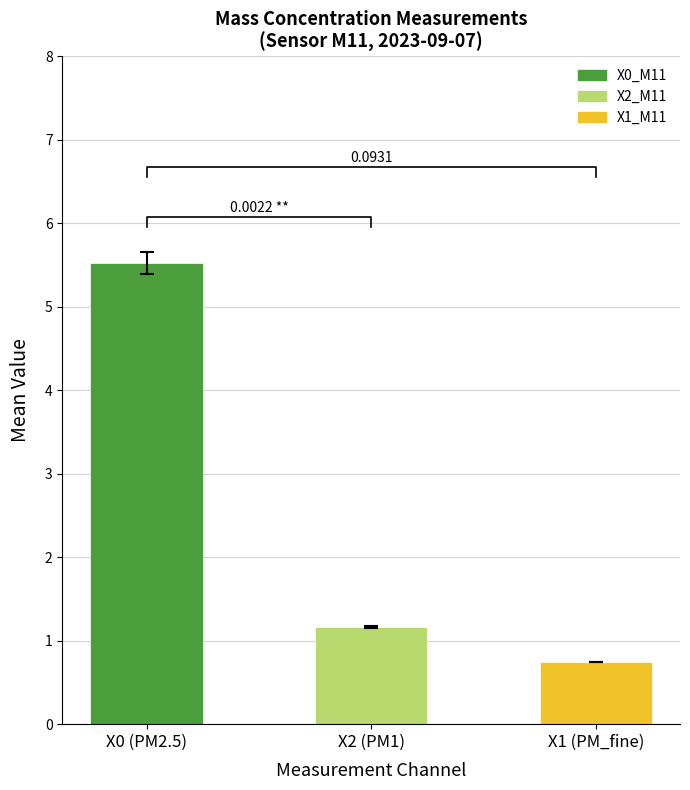

How many X2_M11 values are between 1 and 2?

20